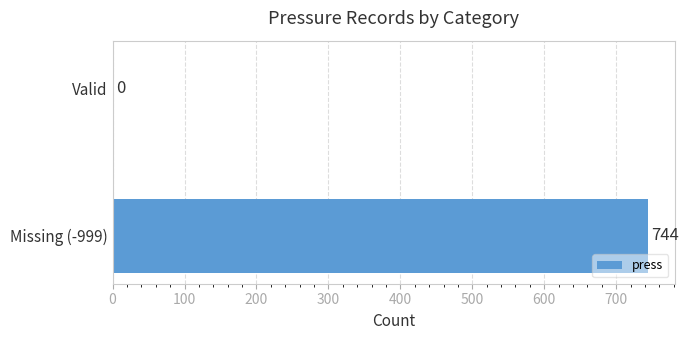

The value at Valid is 0. True or false?

True